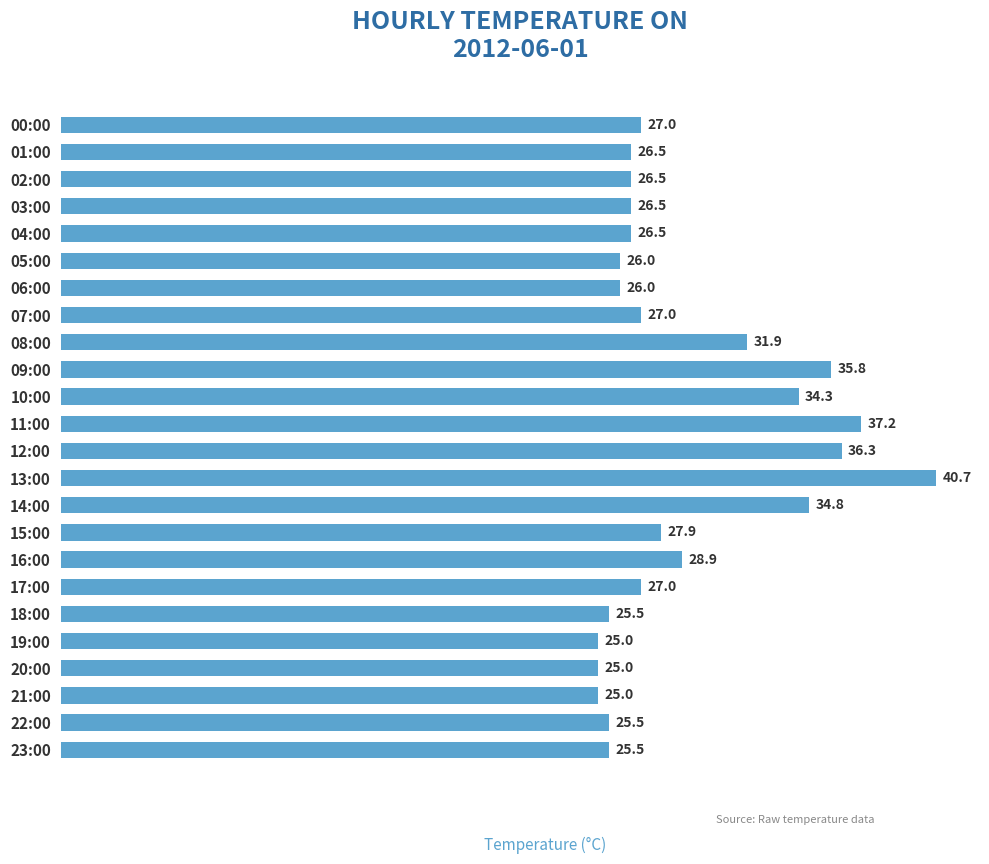

Between 05:00 and 13:00, which is larger?

13:00